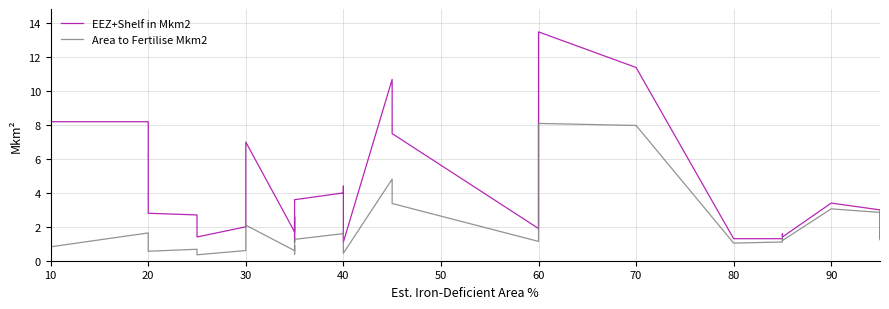

Does the chart have visible grid lines?

Yes